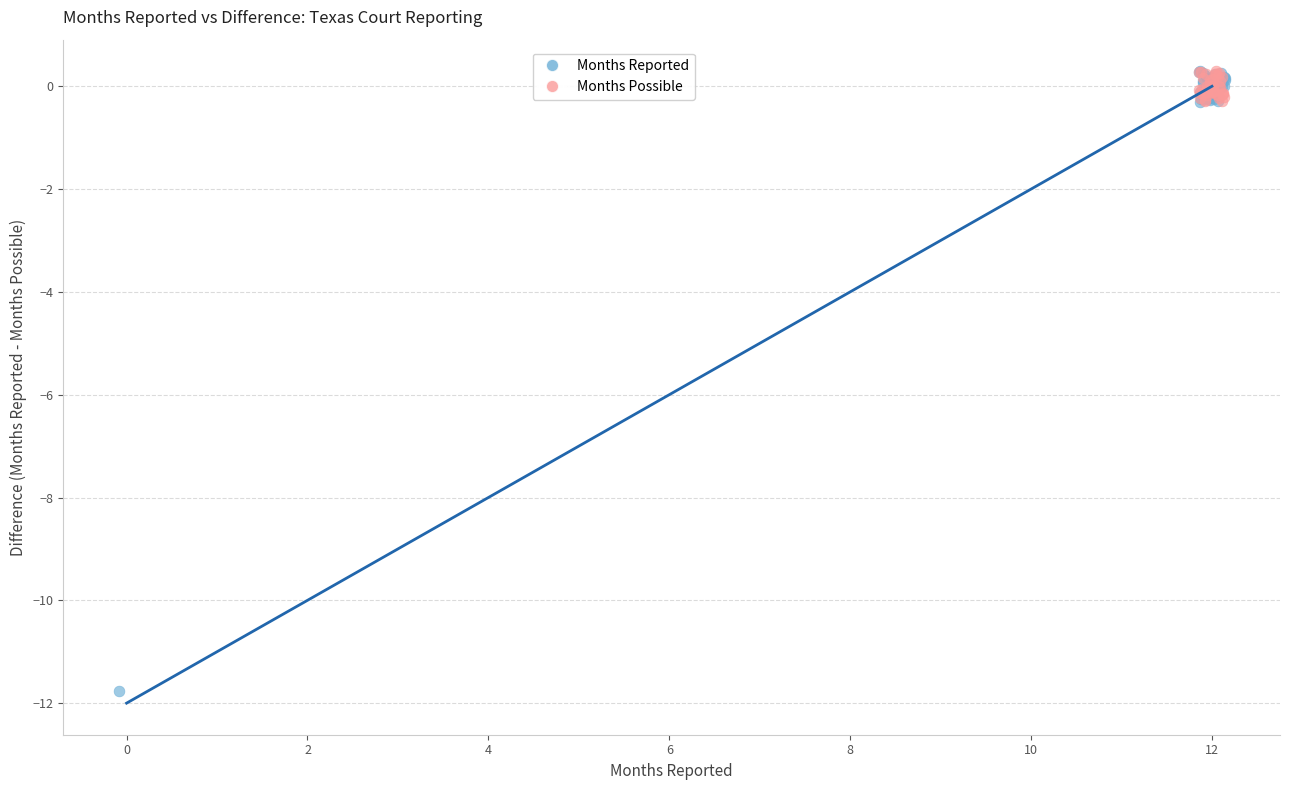

Which series reaches the minimum Y coordinate?

Months Reported